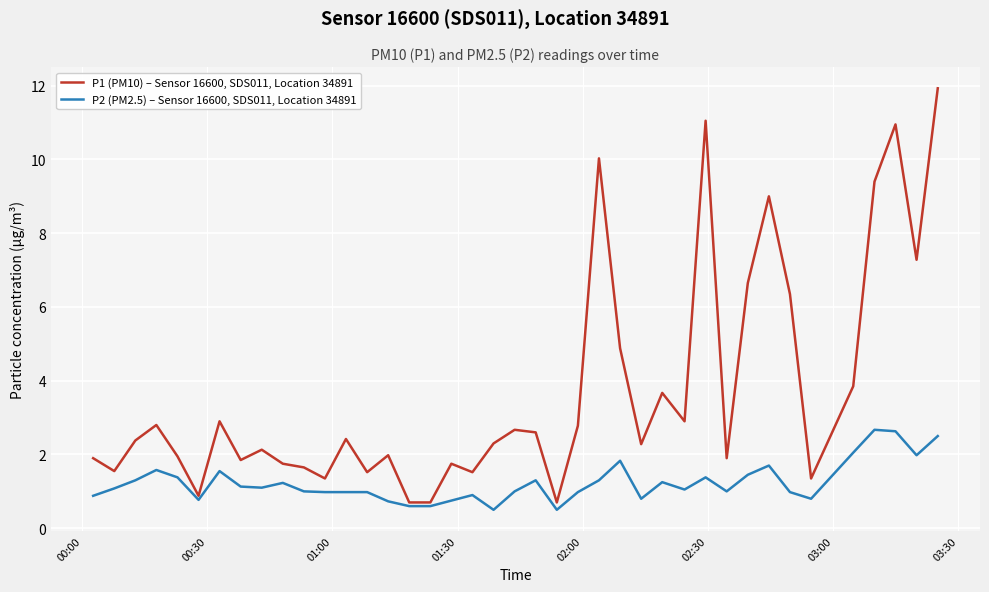

List the series in order of their overall mean, highest first.

P1 (PM10) – Sensor 16600, SDS011, Location 34891, P2 (PM2.5) – Sensor 16600, SDS011, Location 34891